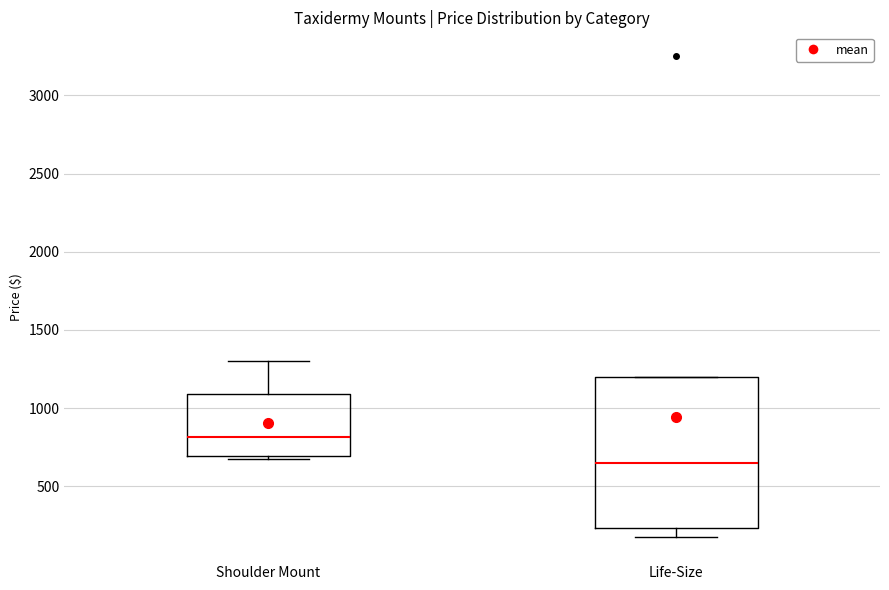

Which box is the tallest, from its lower edge to its upper edge?

Life-Size